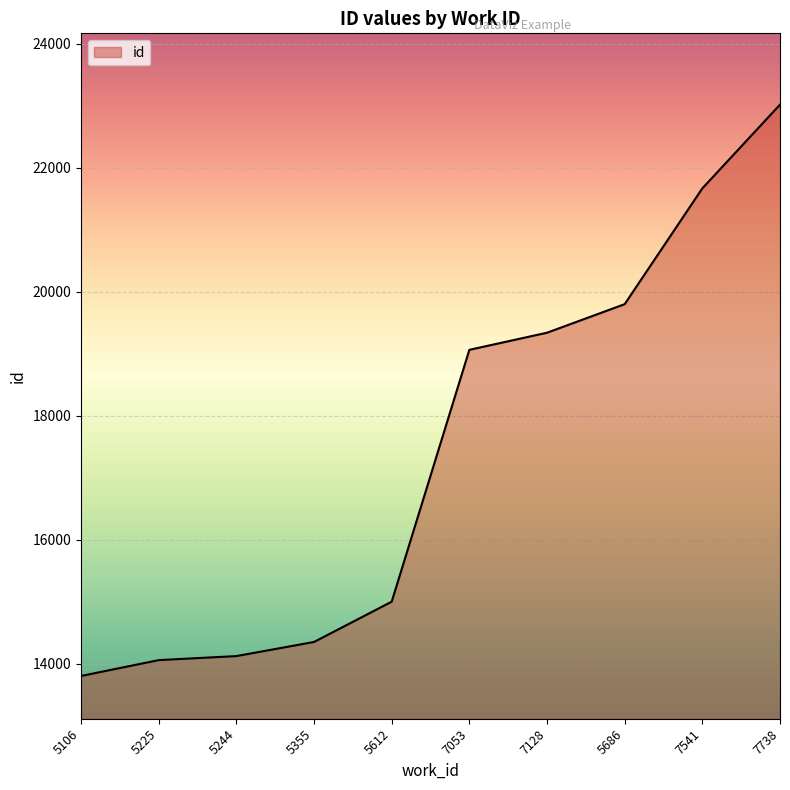

Reading left to right, list all the values displayed in this chart.

5106=13800	5225=14056	5244=14121	5355=14349	5612=14999	7053=19064	7128=19340	5686=19801	7541=21670	7738=23021